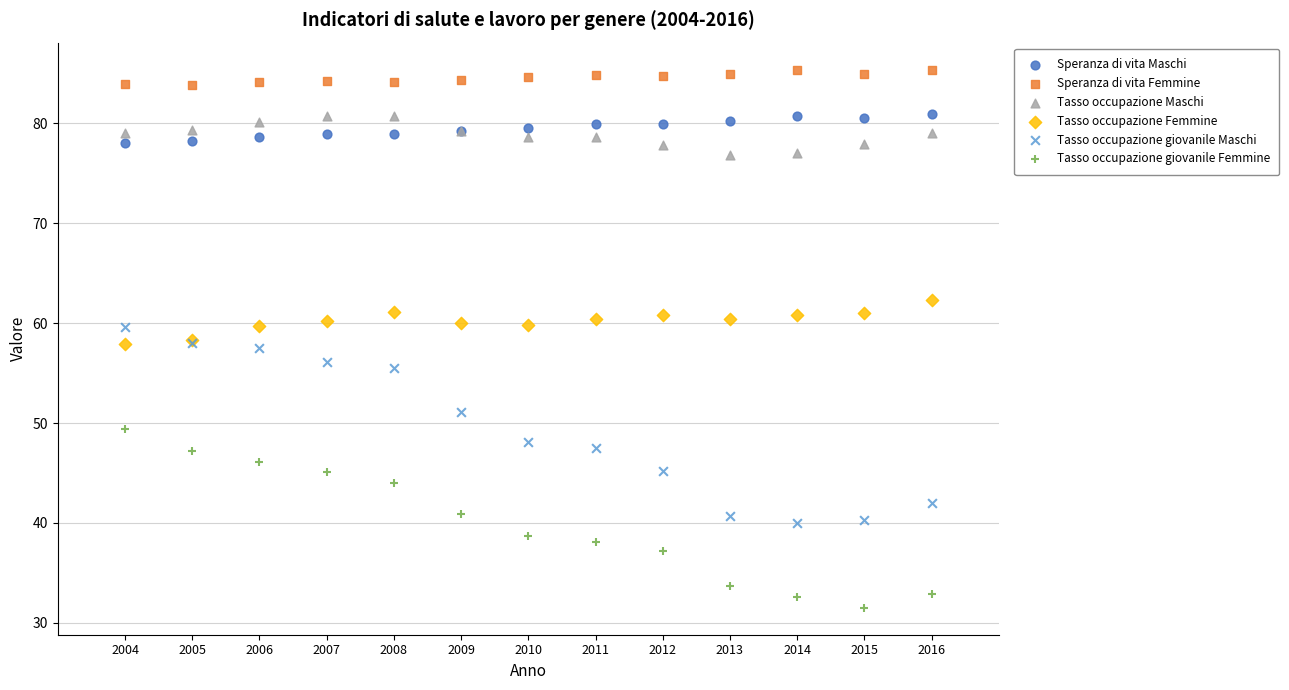

Which series has the widest spread of Y values?

Tasso occupazione giovanile Maschi